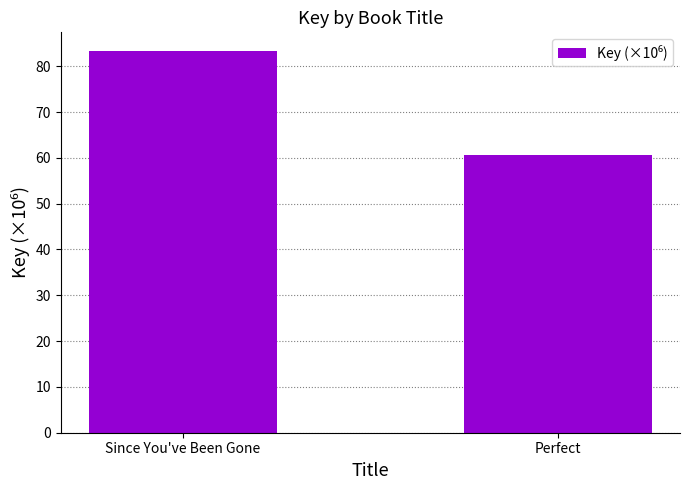

What is the label of the 1st bar from the right?

Perfect